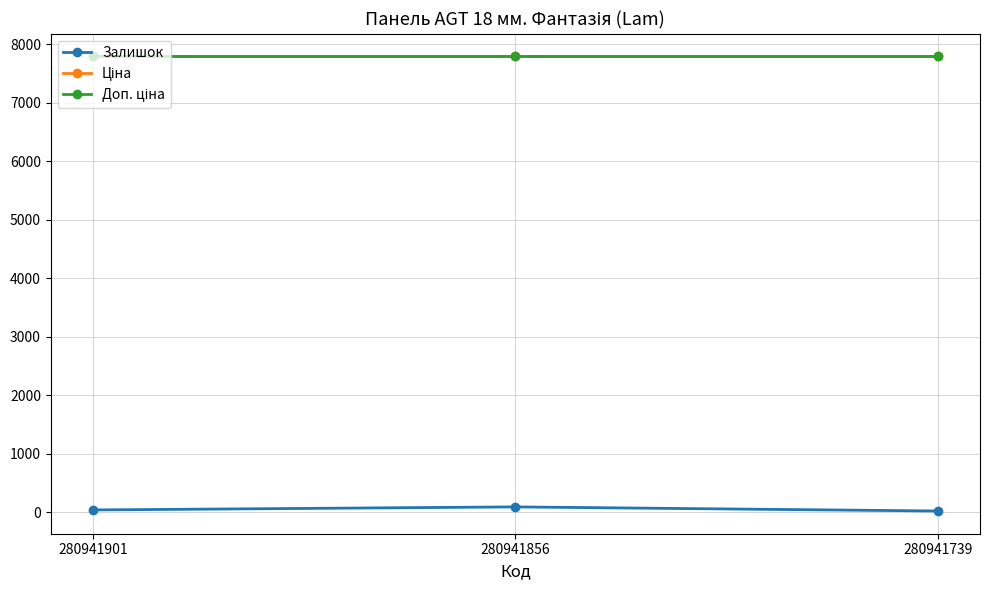

Is this an area chart (filled region under the line)?

No